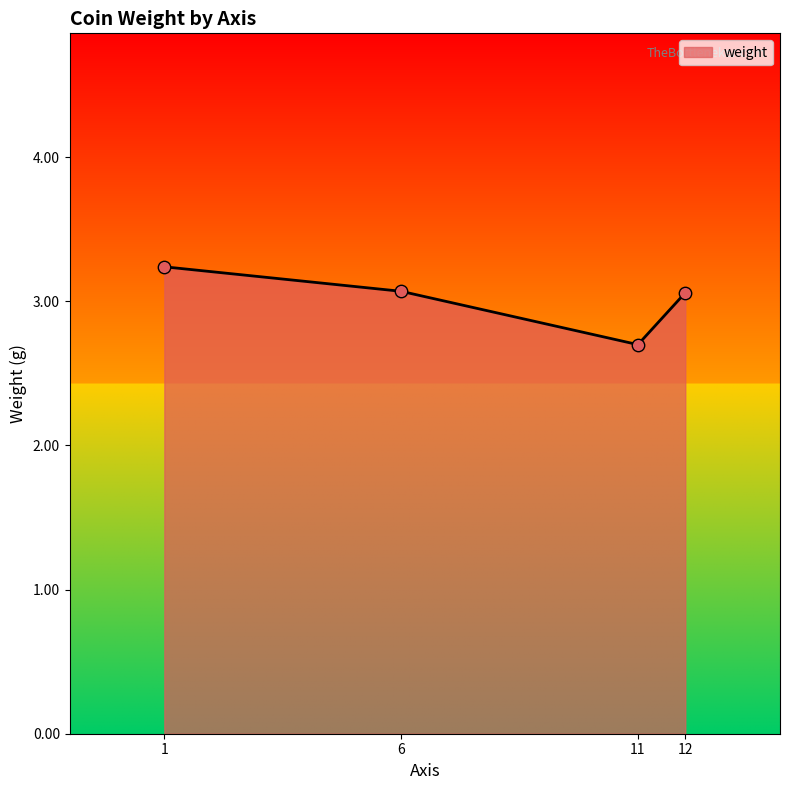

Which has a higher value, 11 or 12?

12